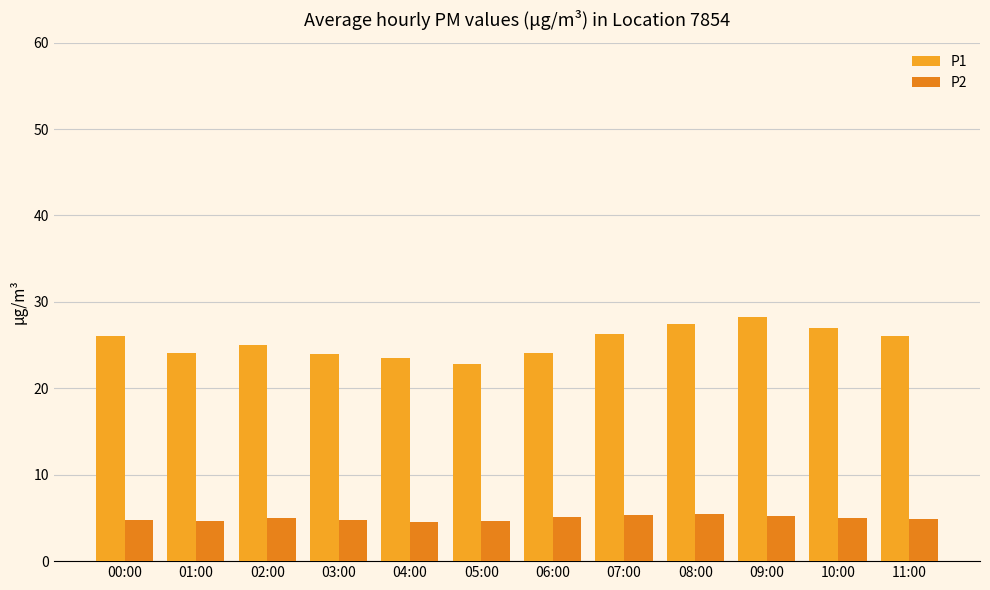

What is the label of the 7th bar from the right?

05:00